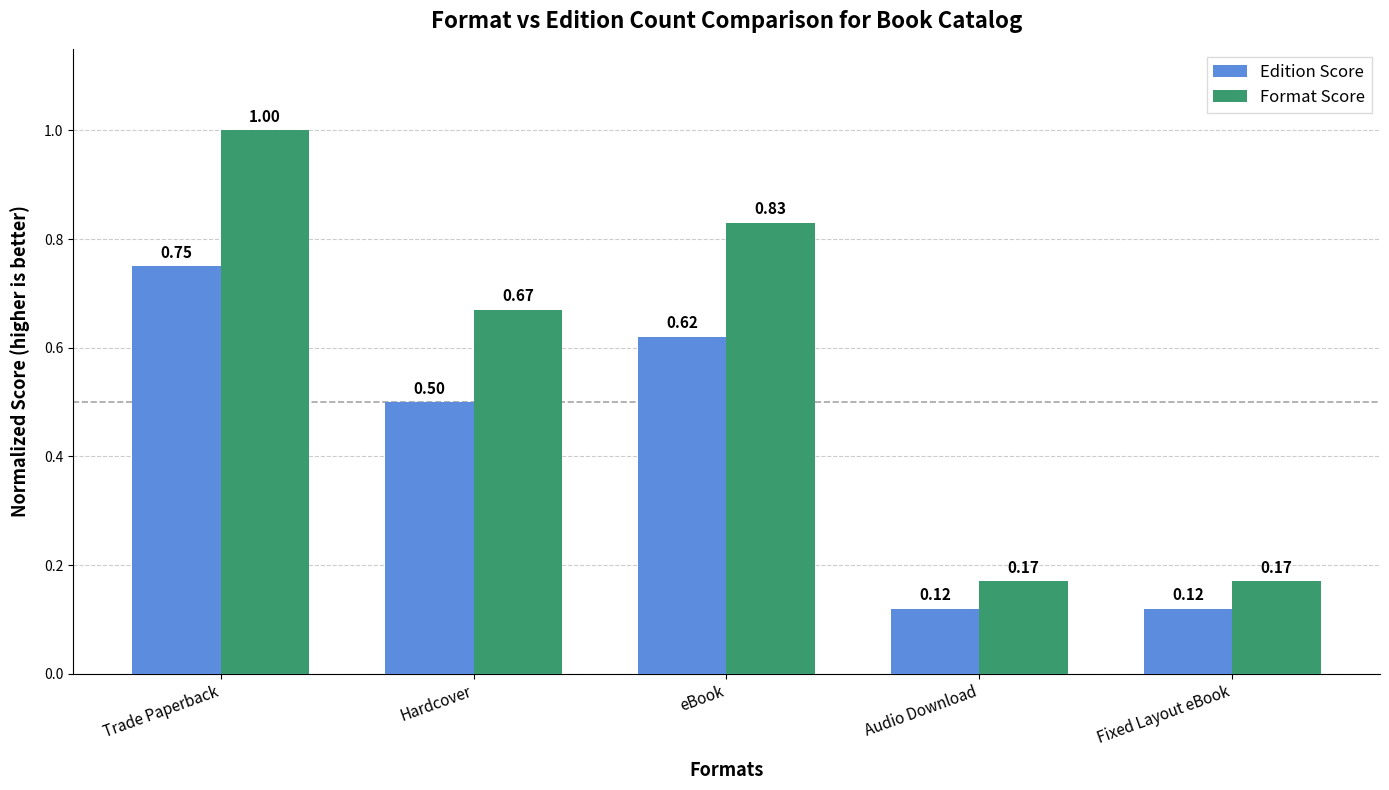

What is the maximum value shown in the chart?

1.0